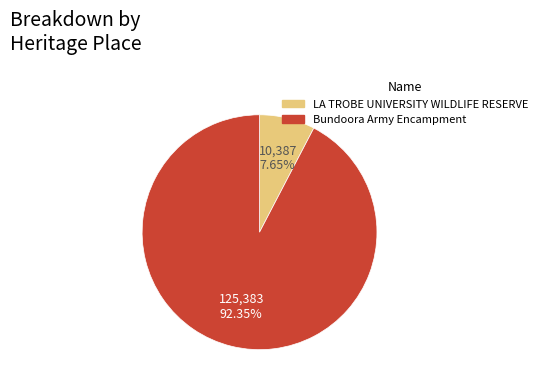

True or false: LA TROBE UNIVERSITY WILDLIFE RESERVE accounts for 1% of the total.

False